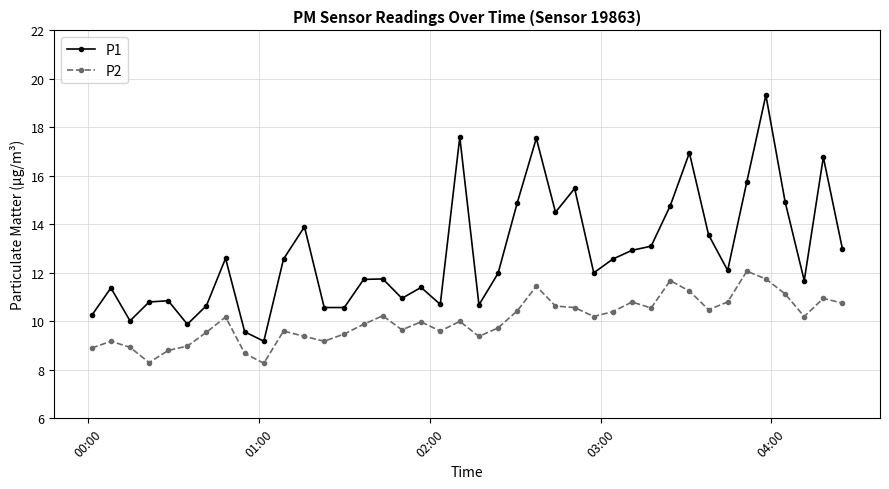

Which series has the largest range (max minus min)?

P1